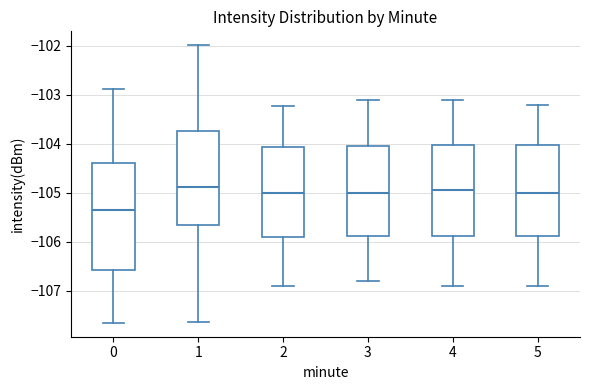

Which box is the tallest, from its lower edge to its upper edge?

0